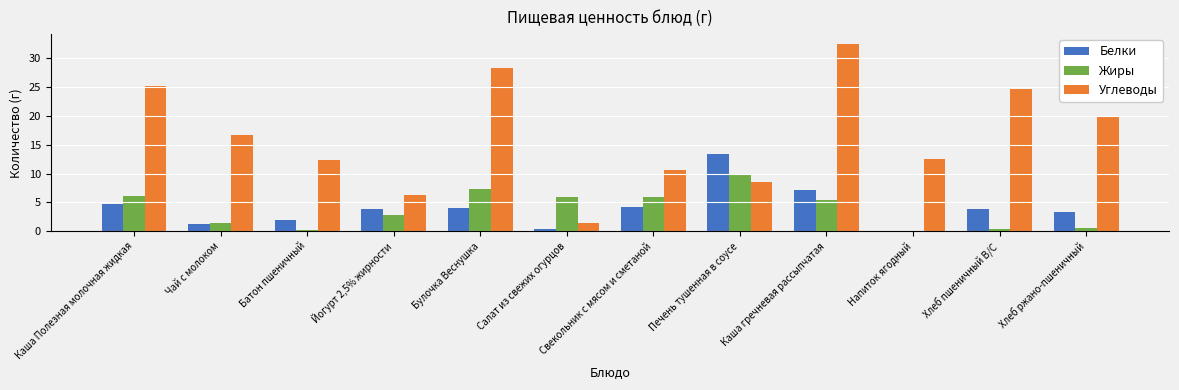

What is the highest value of the Жиры series?

10.0